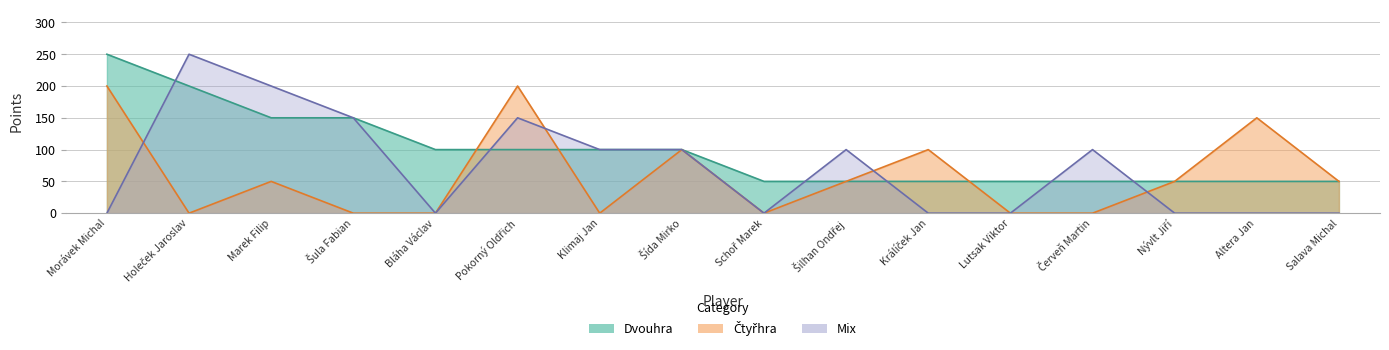

Reading left to right, what are all the values shown in this chart?

Dvouhra: 250	200	150	150	100	100	100	100	50	50	50	50	50	50	50	50
Čtyřhra: 200	0	50	0	0	200	0	100	0	50	100	0	0	50	150	50
Mix: 0	250	200	150	0	150	100	100	0	100	0	0	100	0	0	0